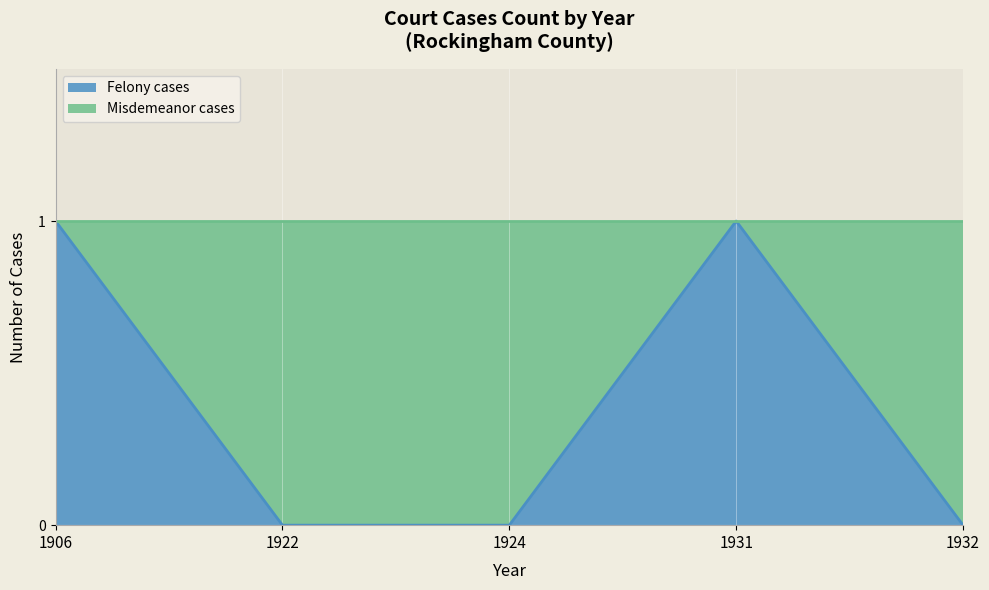

How many values are above zero?

2